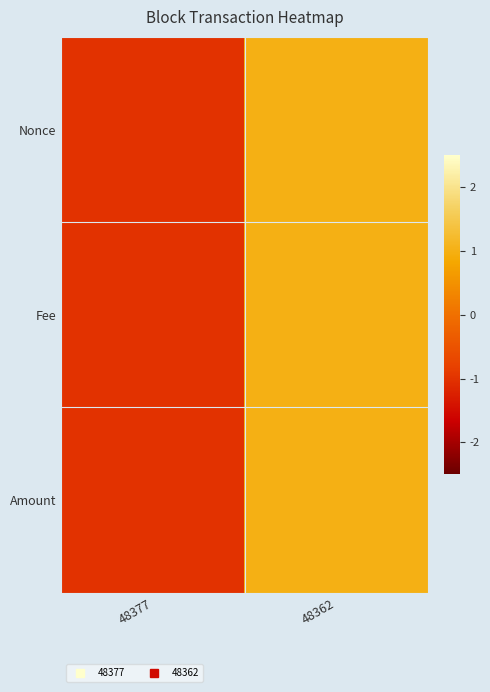

What is the maximum value shown in the chart?

1.0